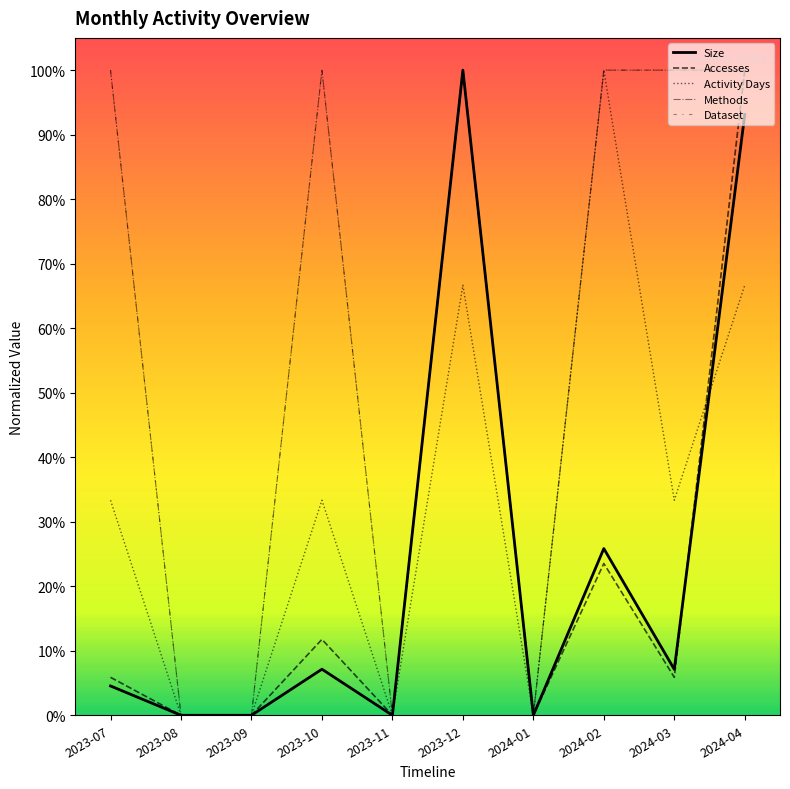

Does the chart display data point markers on the line(s)?

No